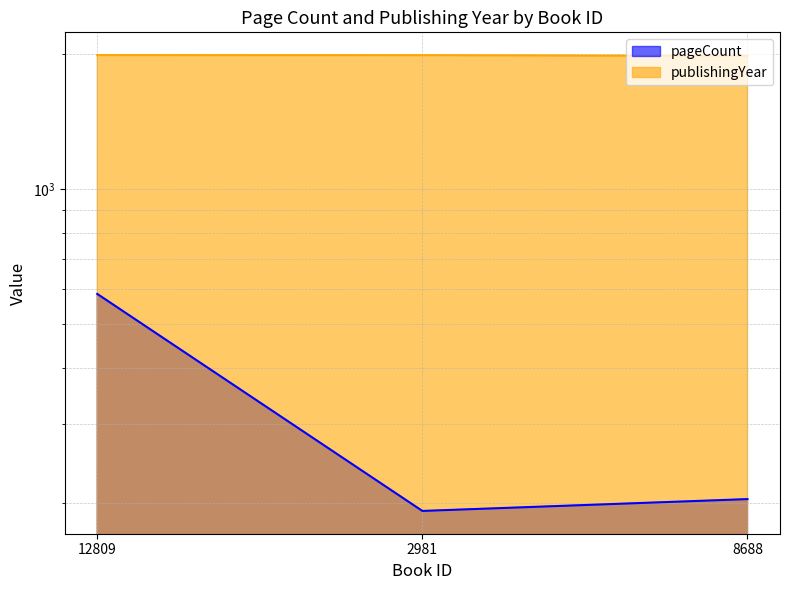

Reading right to left, transcribe all the data shown in this chart.

pageCount: 204	192	584
publishingYear: 1978	1985	1986